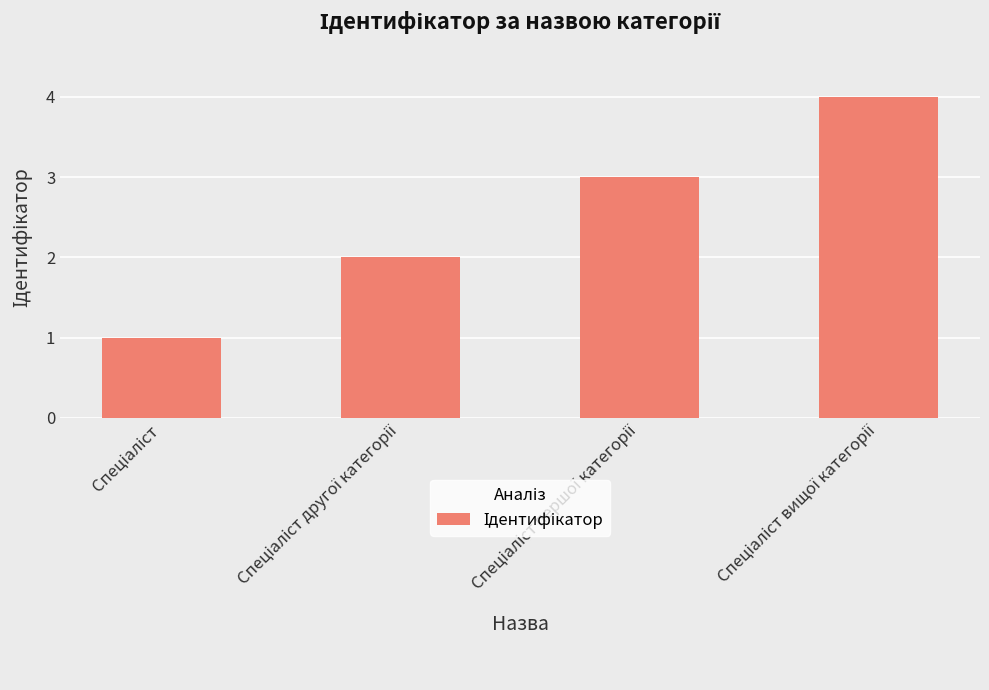

What is the greatest value displayed?

4